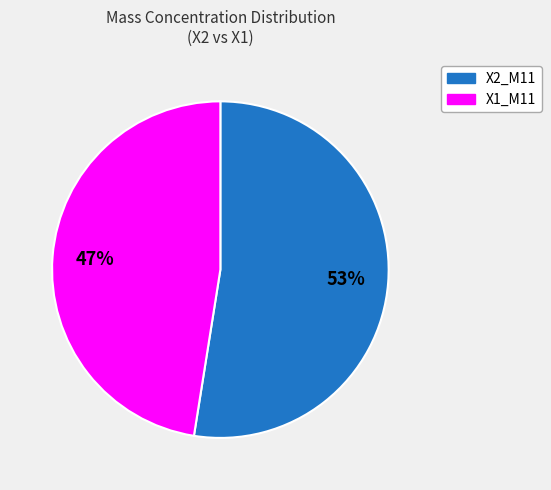

What is the smallest slice in the pie chart?

X1_M11